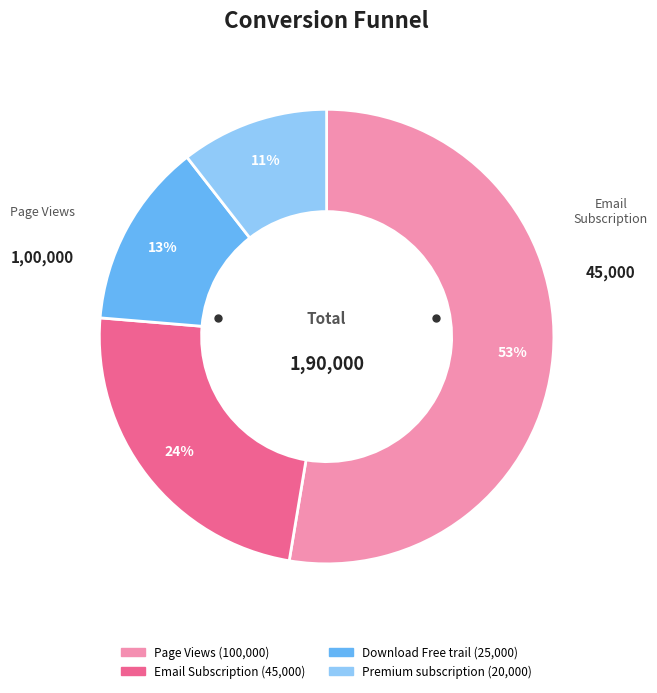

What is the smallest slice in the pie chart?

Premium subscription